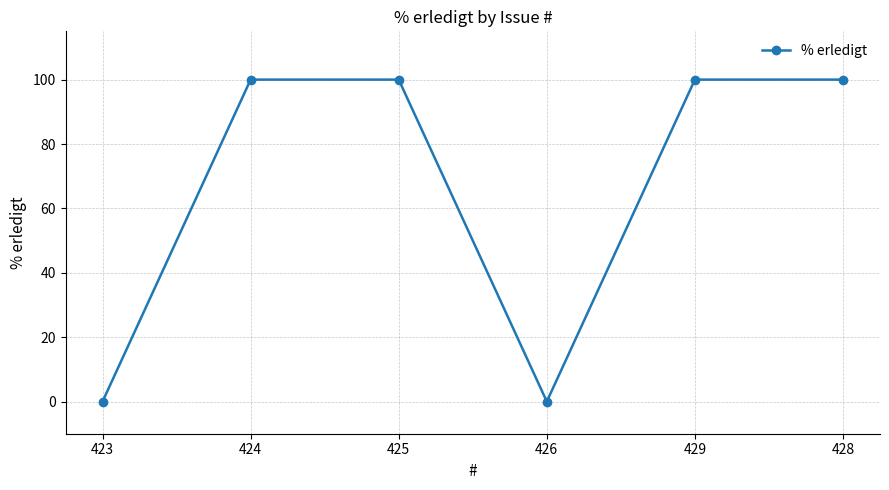

What is the maximum value shown in the chart?

100